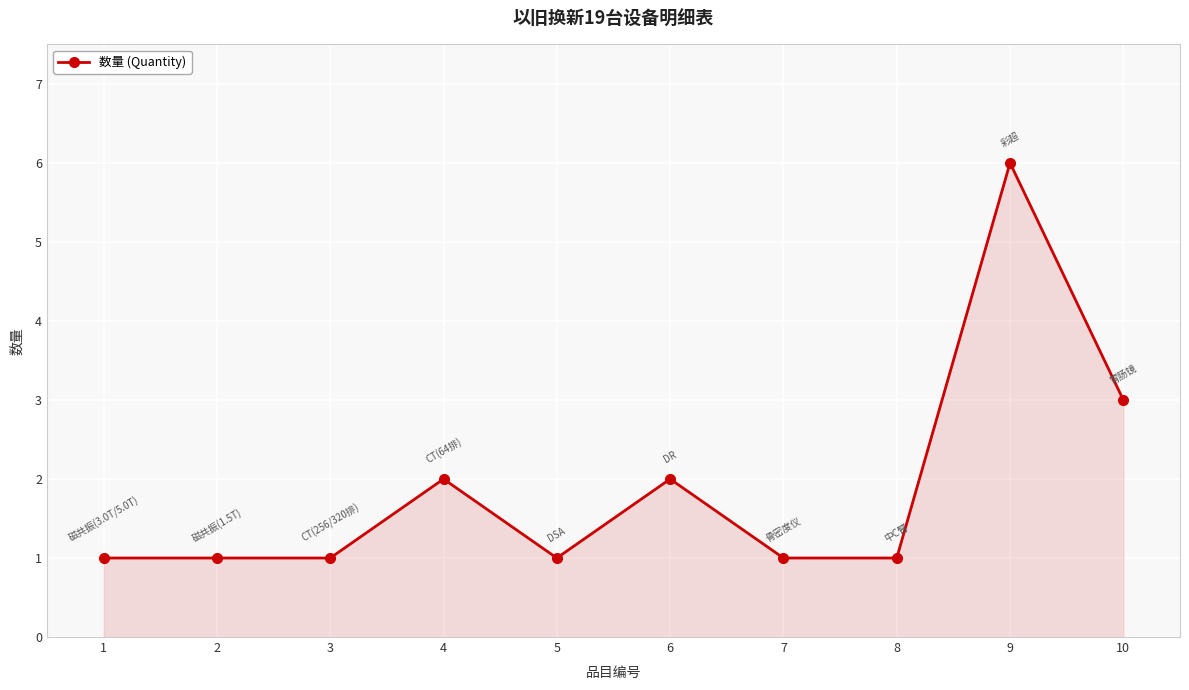

What is the sum of all values?

19